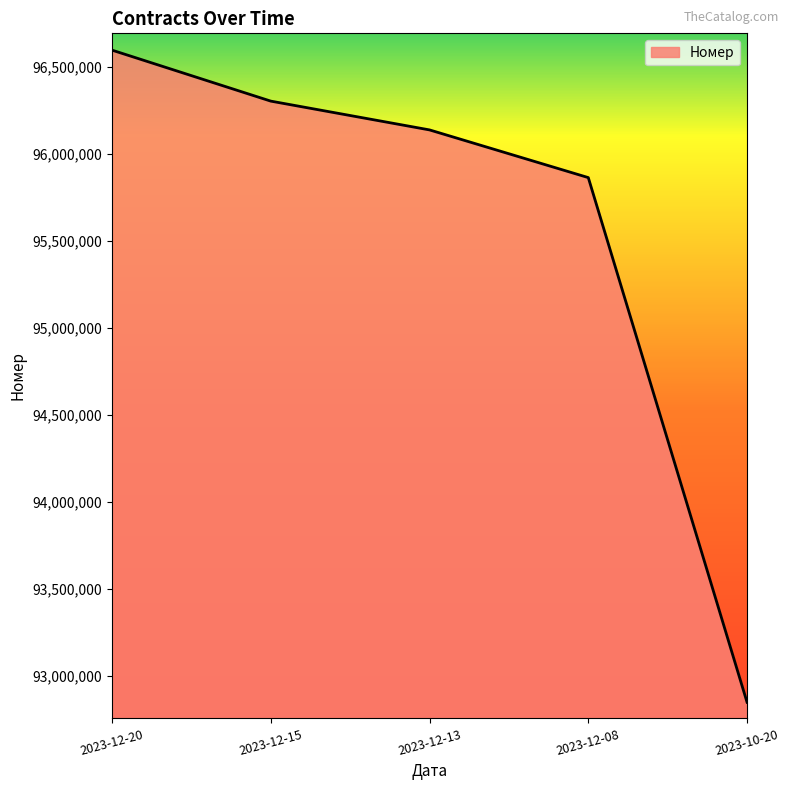

The chart shows a value of 38852898 at 2023-12-15. True or false?

False